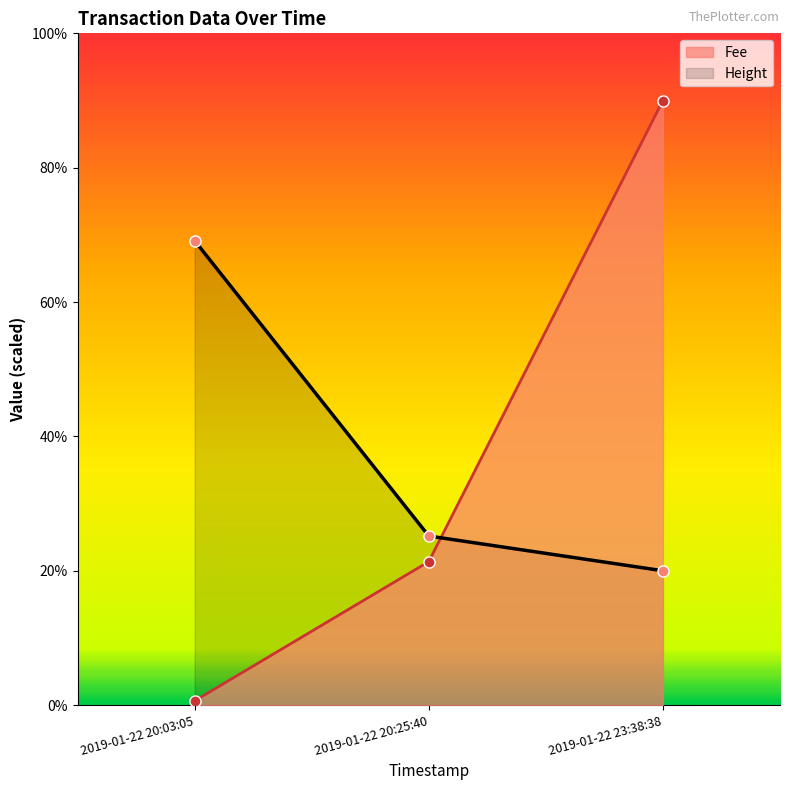

The Fee series shows 1.3 at 2019-01-22 20:25:40. True or false?

False